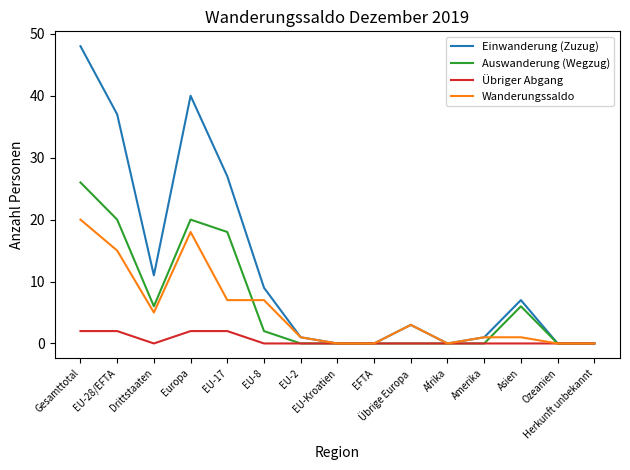

Rank the series by their maximum value, from lowest to highest.

Übriger Abgang, Wanderungssaldo, Auswanderung (Wegzug), Einwanderung (Zuzug)